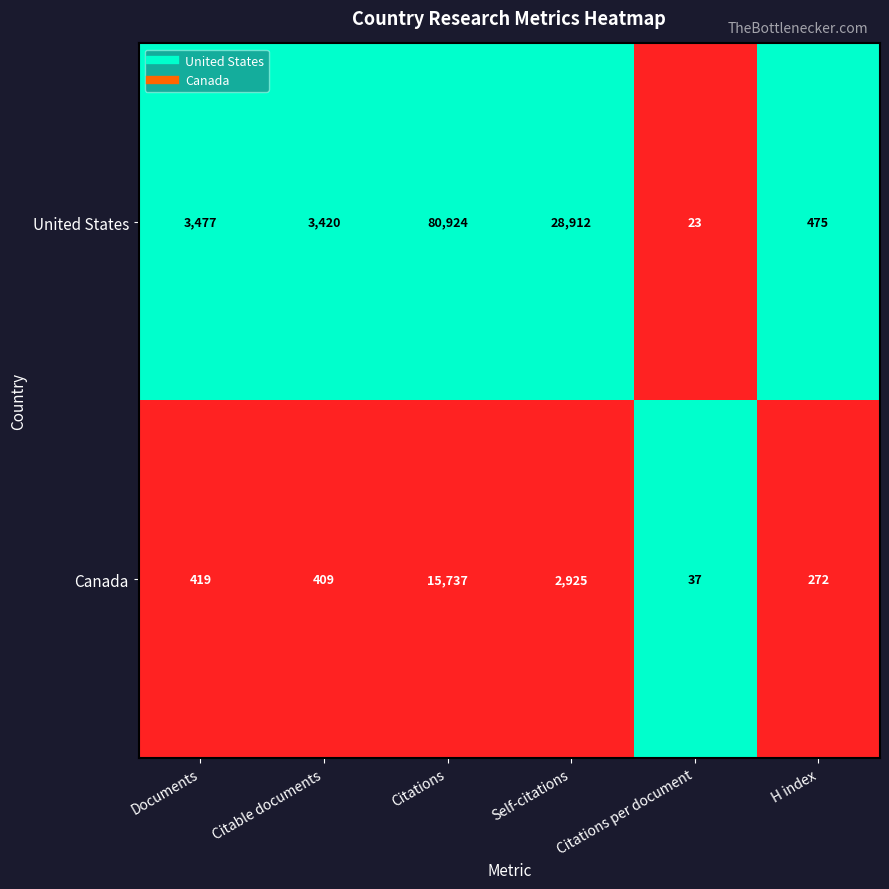

Which series has the largest total across all categories?

United States